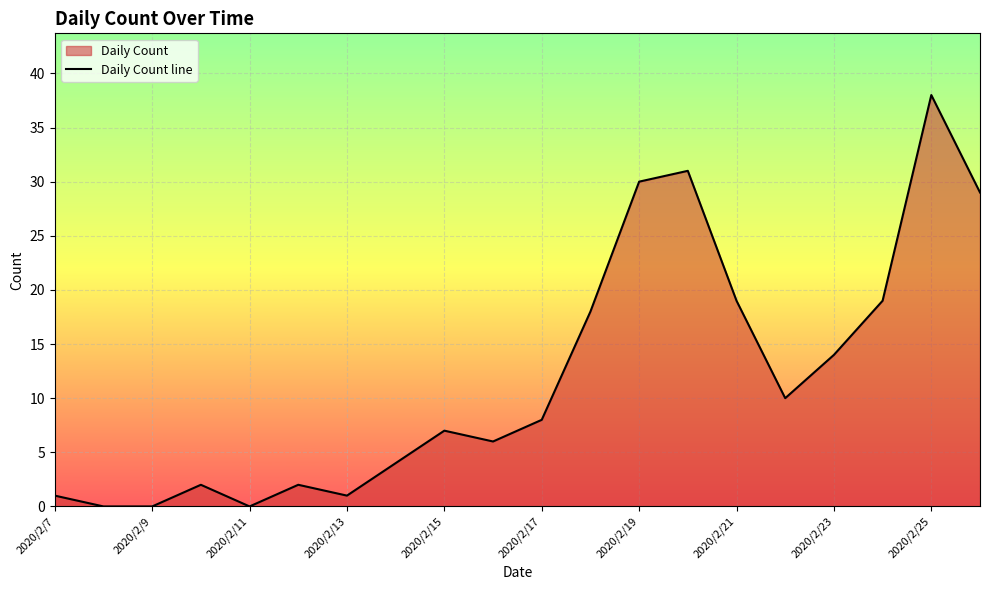

What is the ratio of the value at 2020/2/15 to the value at 2020/2/13?

7.0